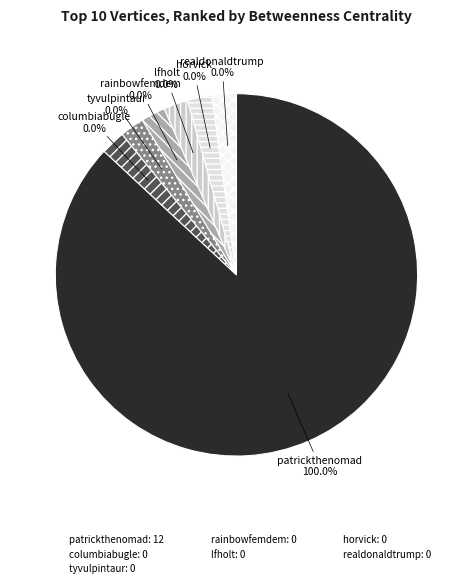

Is it true that rainbowfemdem is 0% of the pie?

True